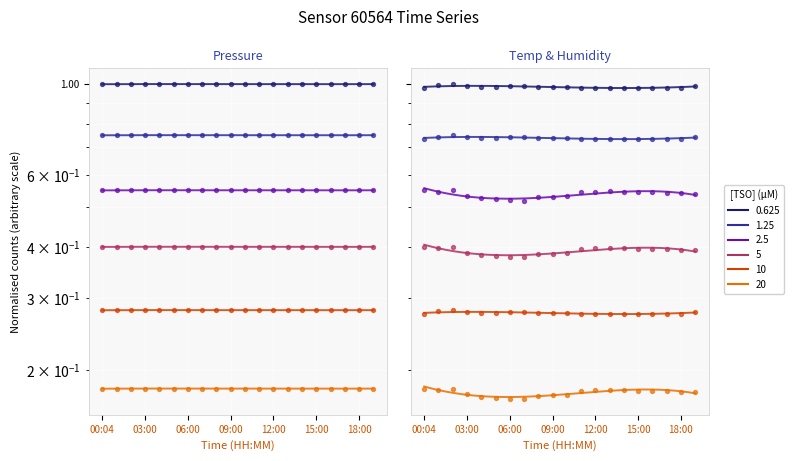

At which category is the sum across all series the highest?

02:00